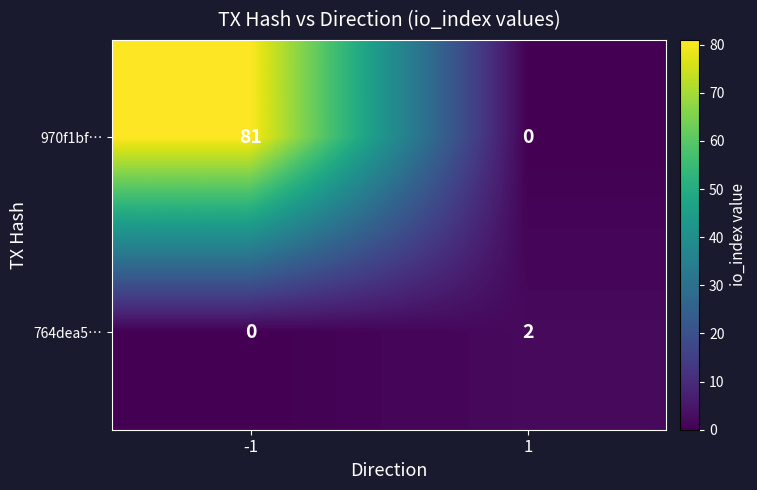

What is the spread (max minus min) of values at 1?

2